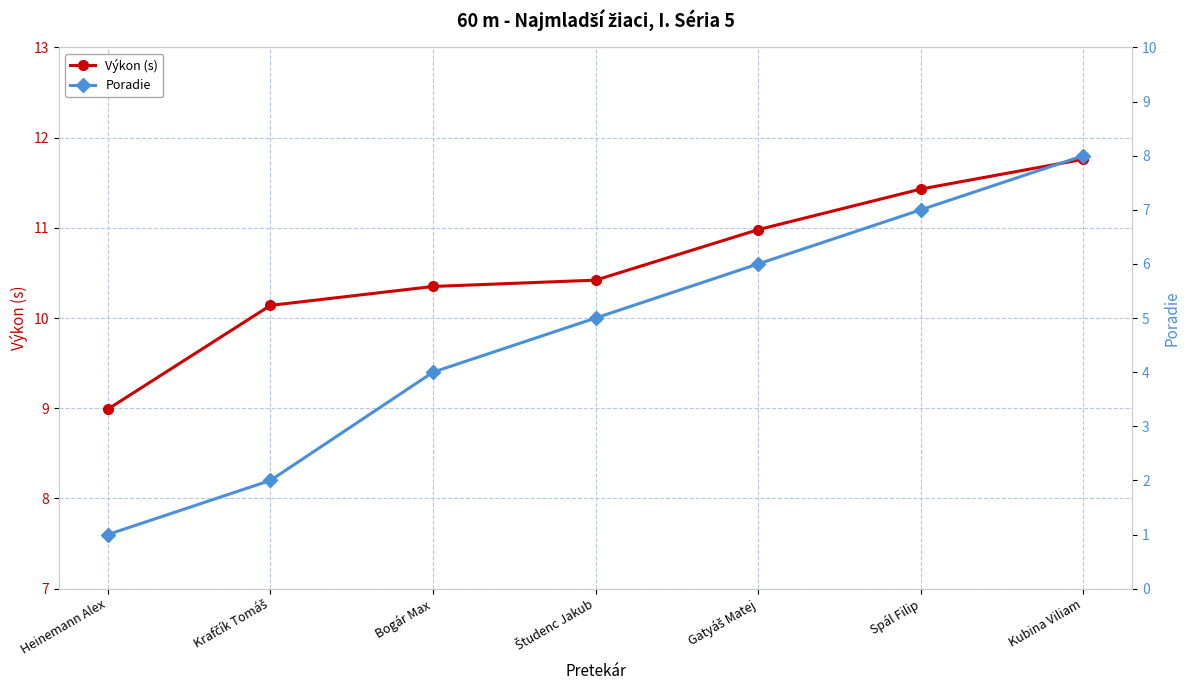

Which series has the largest range (max minus min)?

Poradie